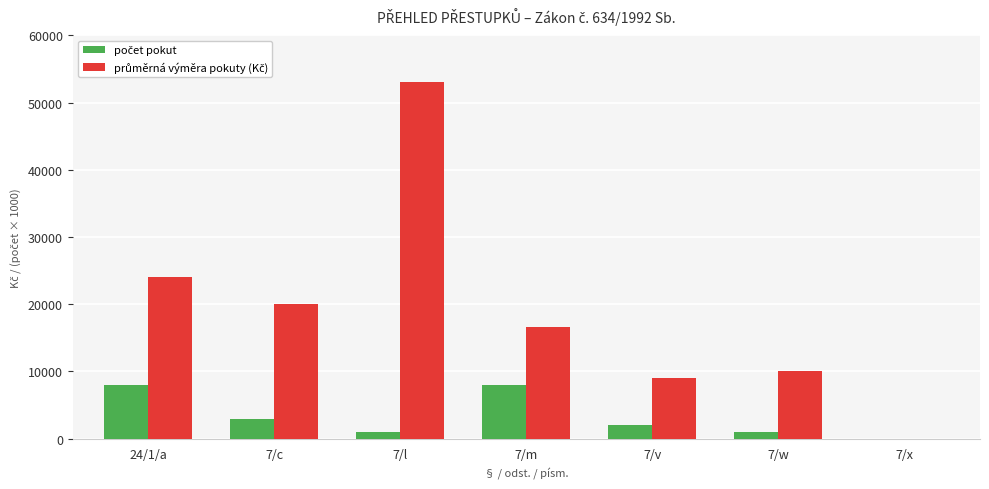

What is the greatest value displayed?

53000